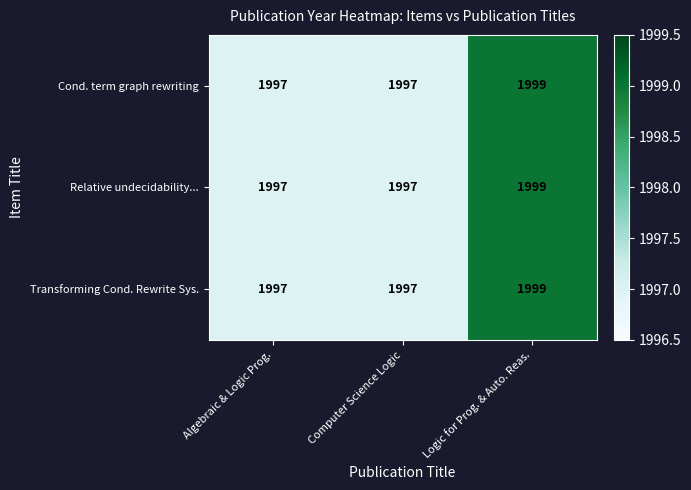

Count the number of data series in this chart.

3